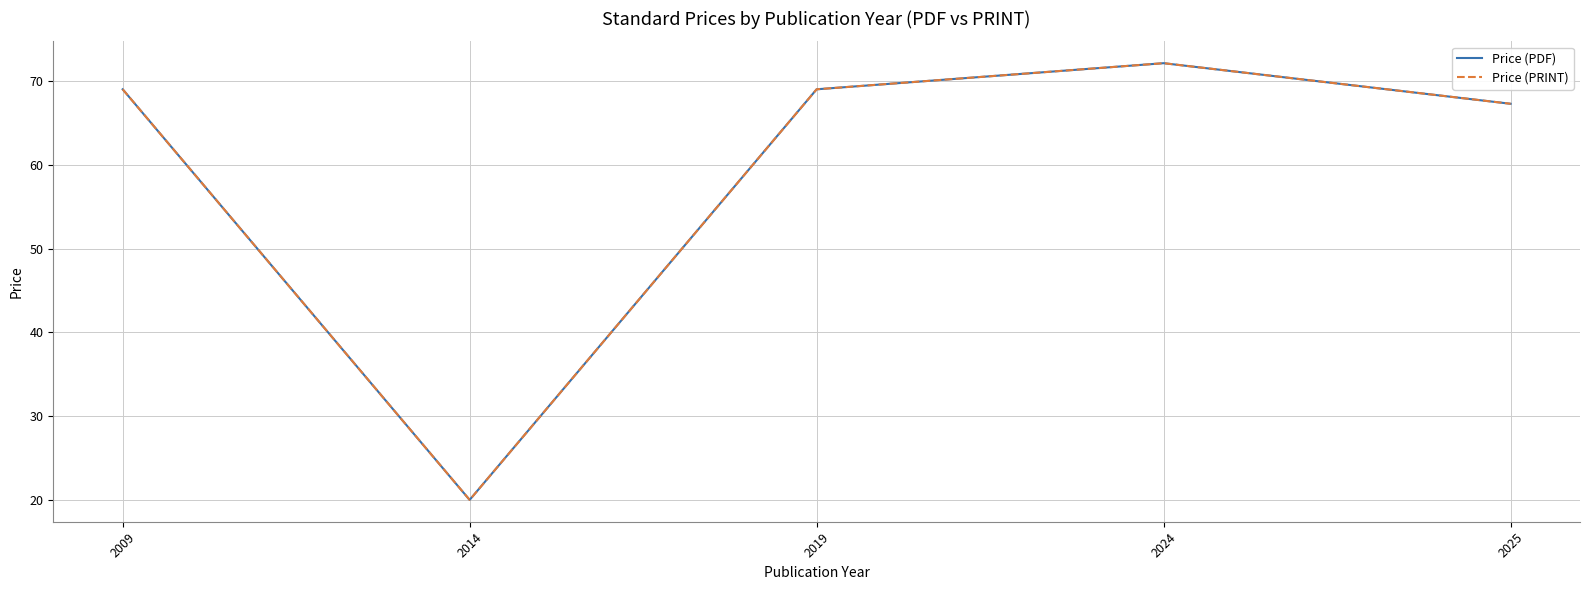

Reading left to right, extract all data points from this chart.

Price (PDF): 2009=69.0	2014=20.0	2019=69.0	2024=72.1	2025=67.3
Price (PRINT): 2009=69.0	2014=20.0	2019=69.0	2024=72.1	2025=67.3